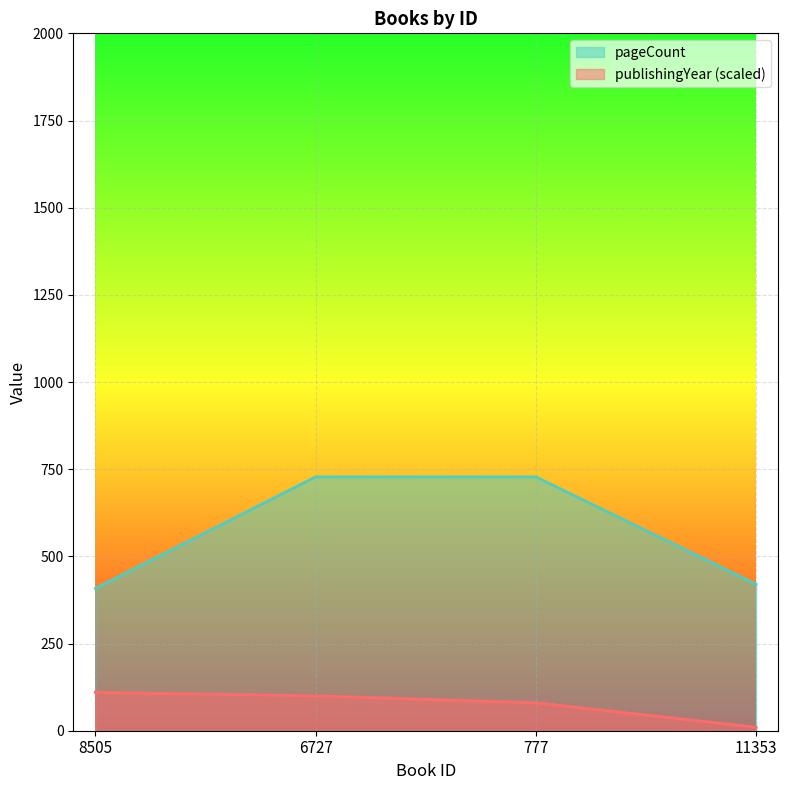

What is the minimum value for publishingYear?

10